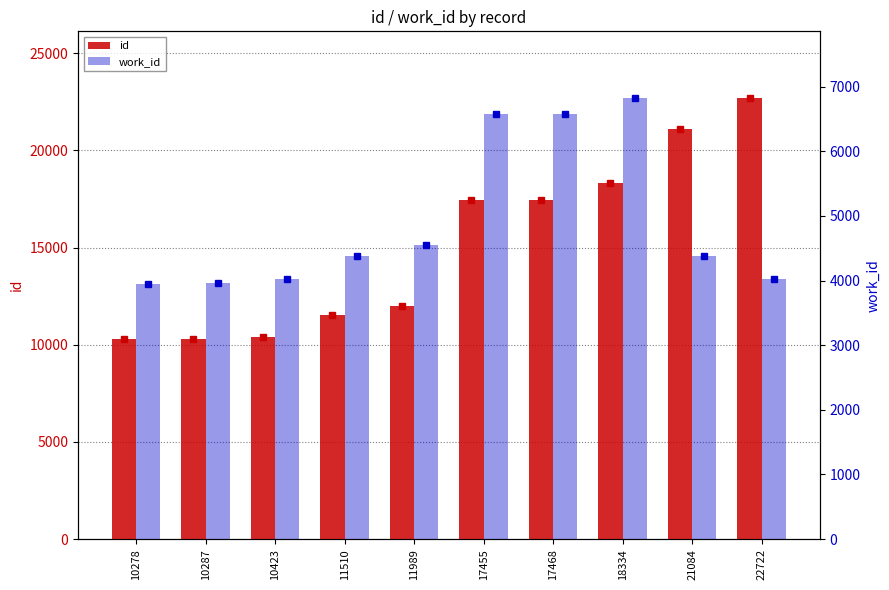

The value of id at 17468 is 17468. True or false?

True